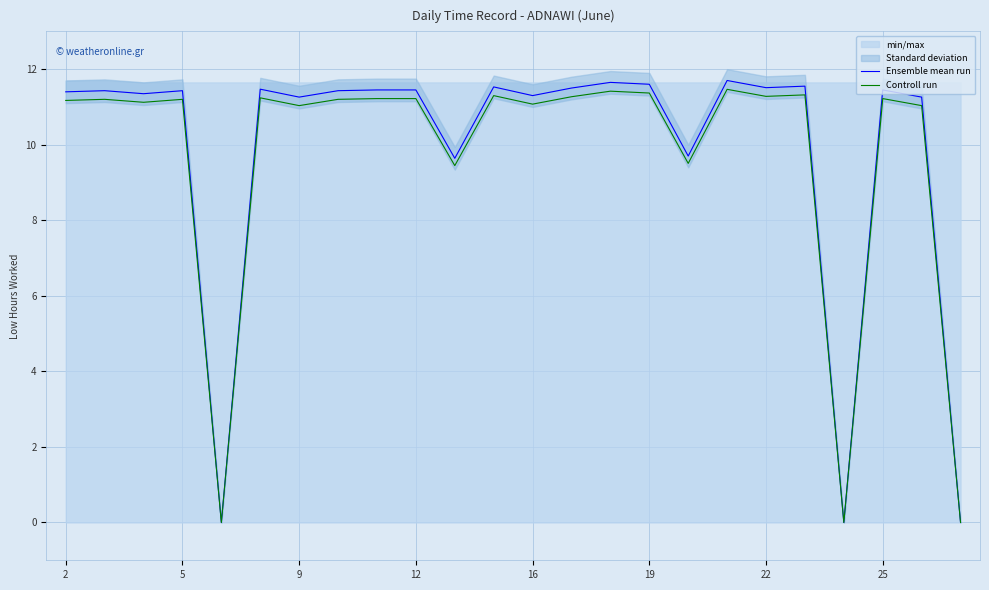

The Controll run series shows 7.0 at 12. True or false?

False